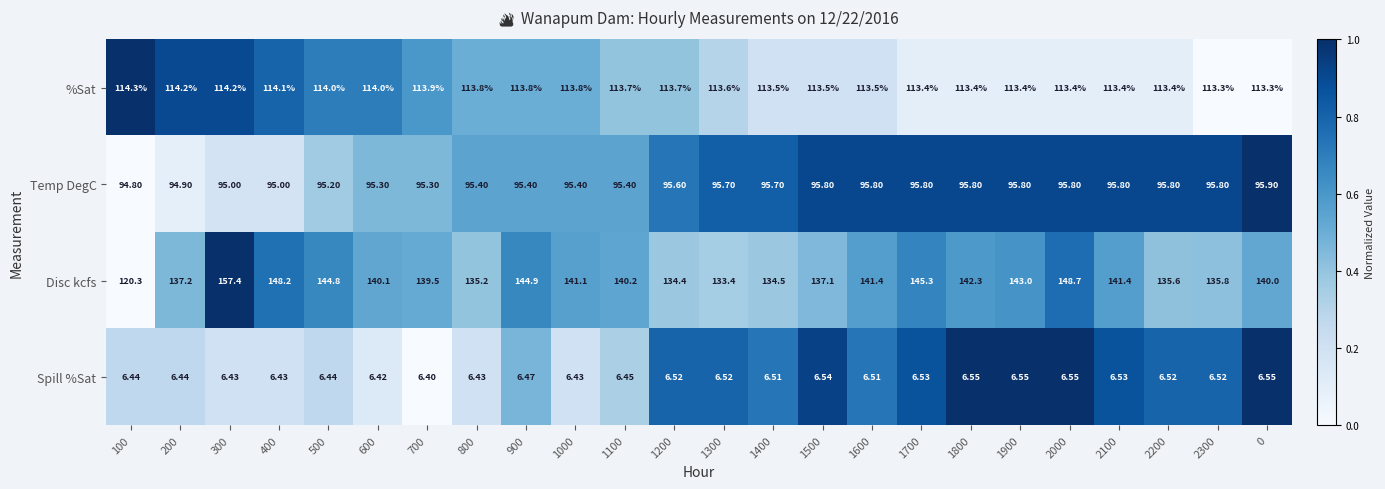

Is the value of Temp DegC at 800 greater than the value of Disc kcfs at 2000?

No